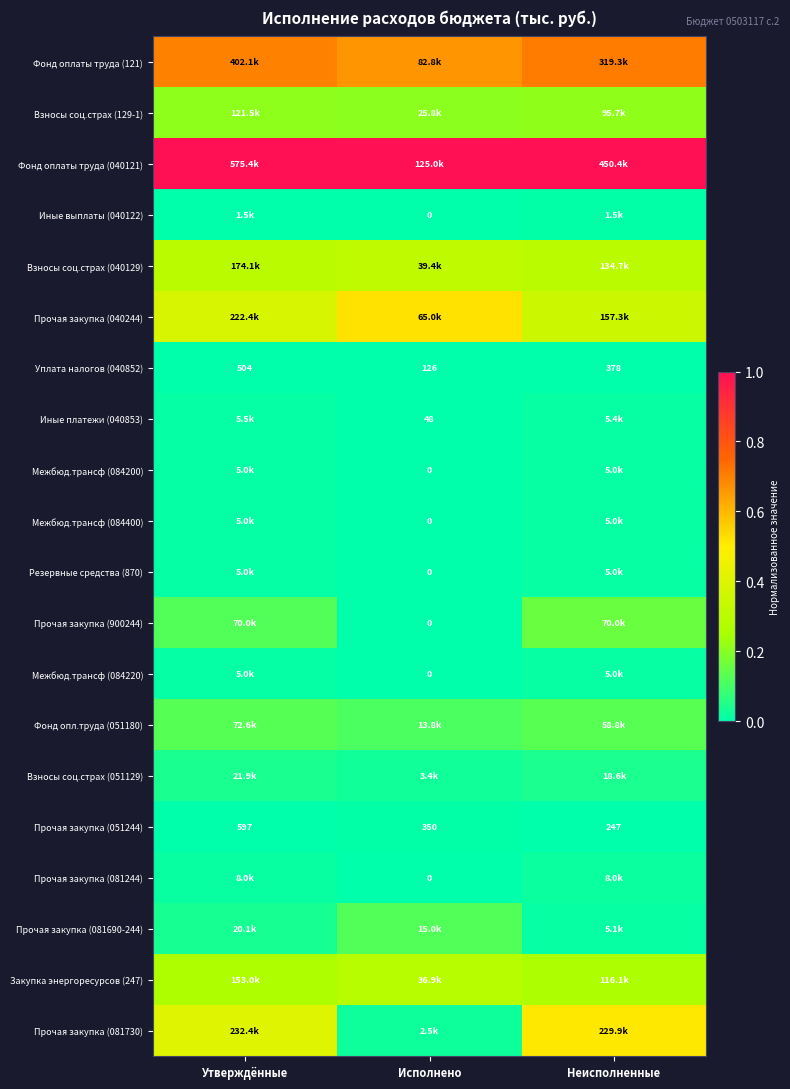

Count the Прочая закупка (081244) values in the range 0 to 1.

3